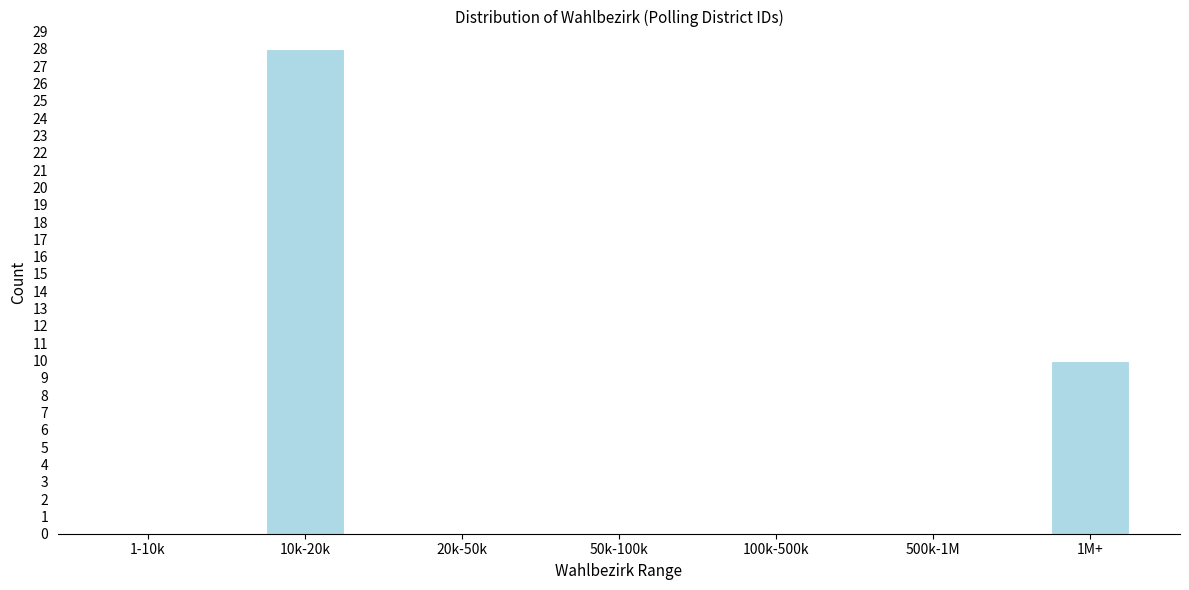

Reading left to right, what are all the values shown in this chart?

1-10k=0	10k-20k=28	20k-50k=0	50k-100k=0	100k-500k=0	500k-1M=0	1M+=10